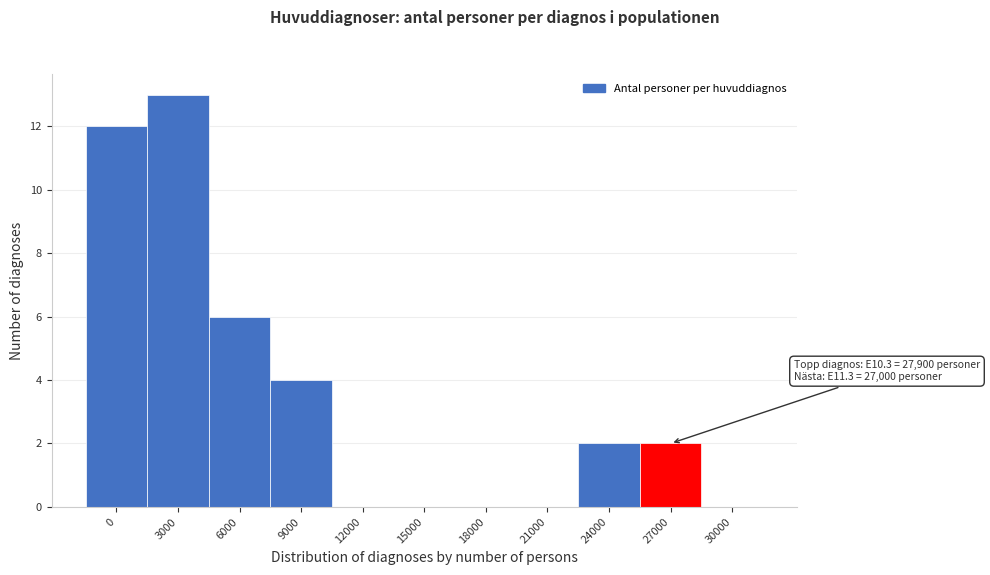

Reading right to left, transcribe all the data shown in this chart.

30000=0	27000=2	24000=2	21000=0	18000=0	15000=0	12000=0	9000=4	6000=6	3000=13	0=12